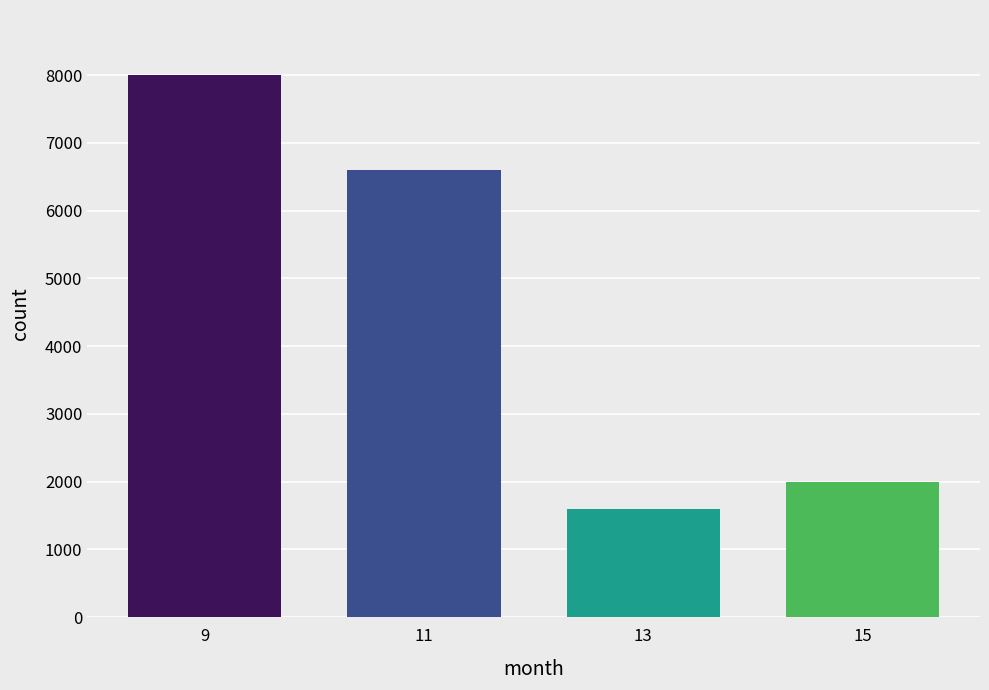

What is the maximum value shown in the chart?

8000